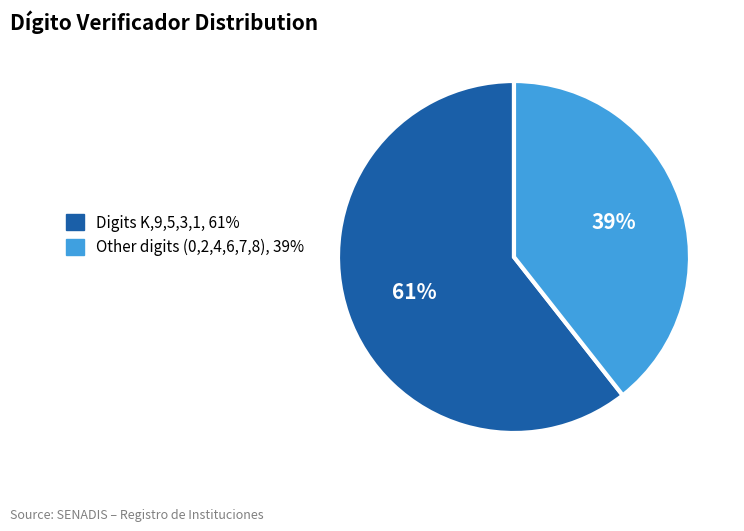

Is there any slice that represents more than half of the pie?

Yes